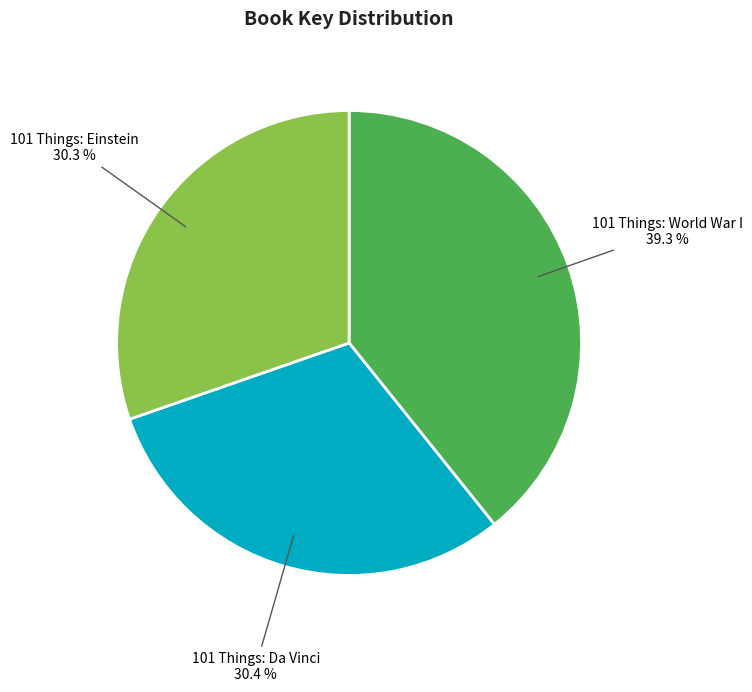

What portion of the pie excludes 101 Things: World War I?

60.7%